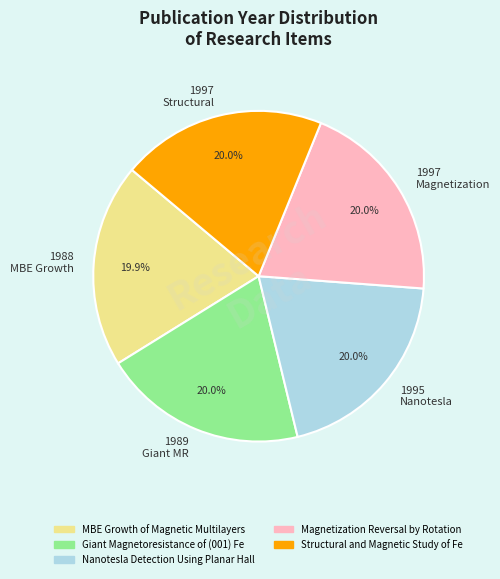

What is the ratio of the value at 1995 Nanotesla to the value at 1989 Giant MR?

1.0